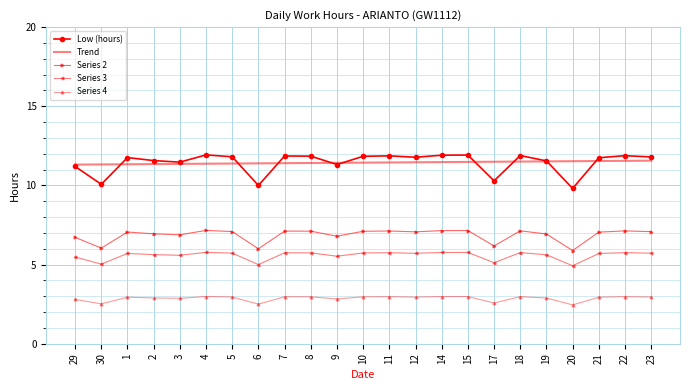

True or false: Trend and Series 2 cross at least once.

False